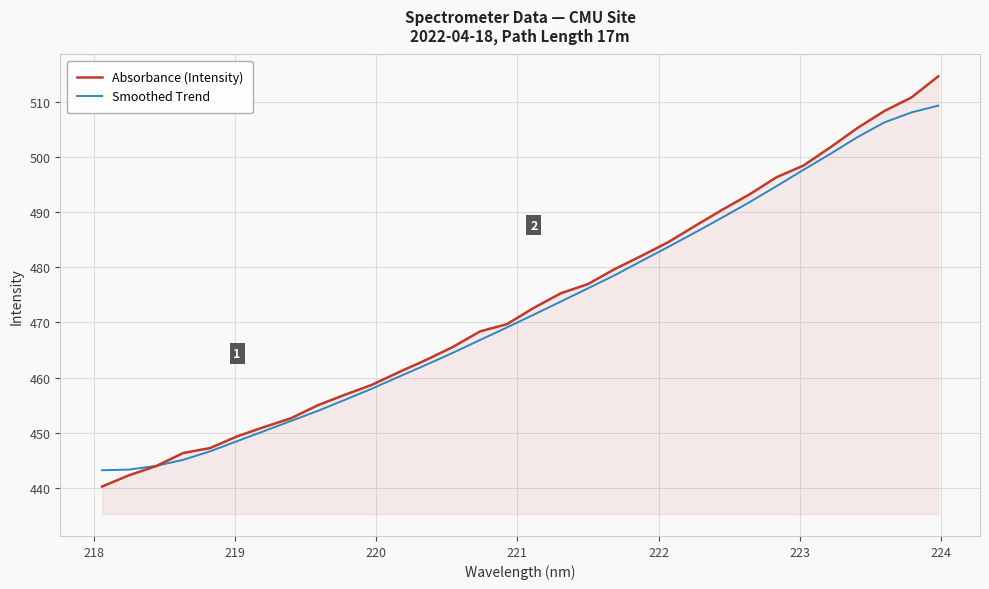

List the series in order of their peak value, highest first.

Absorbance (Intensity), Smoothed Trend